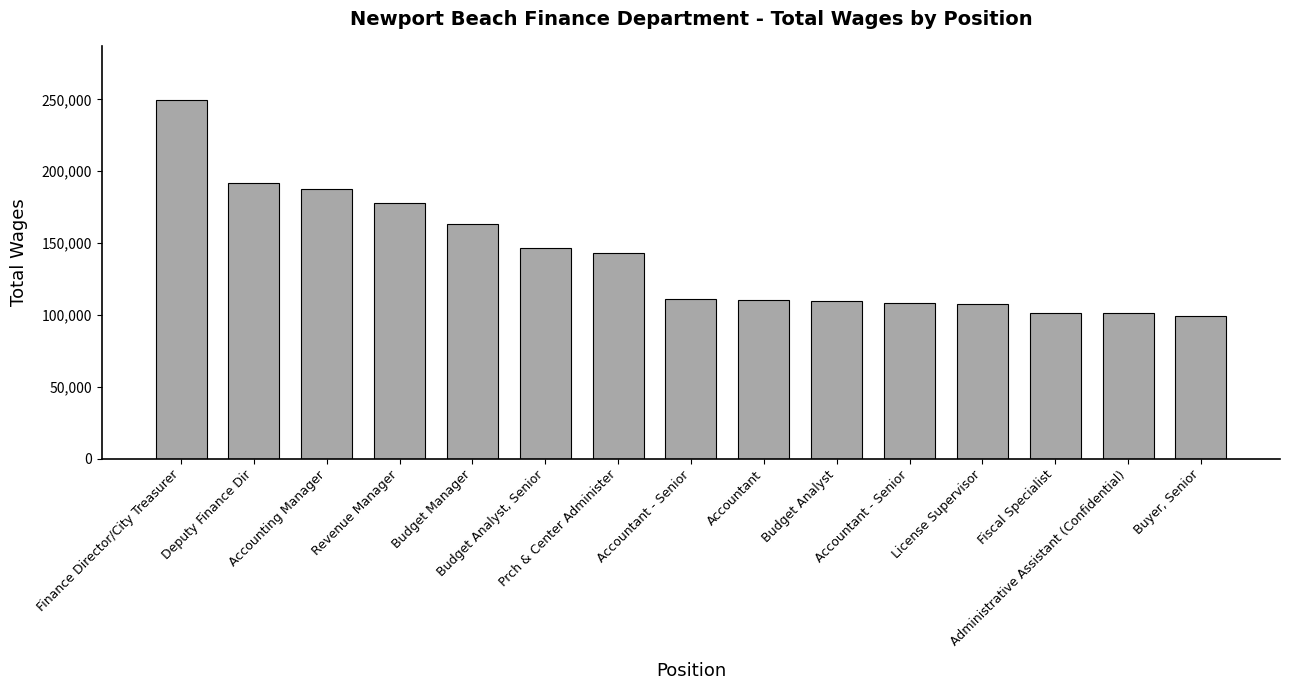

What is the greatest value displayed?

249789